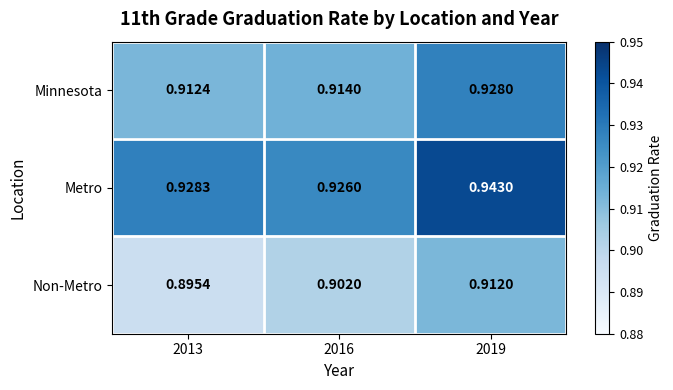

How many series are shown in this chart?

3